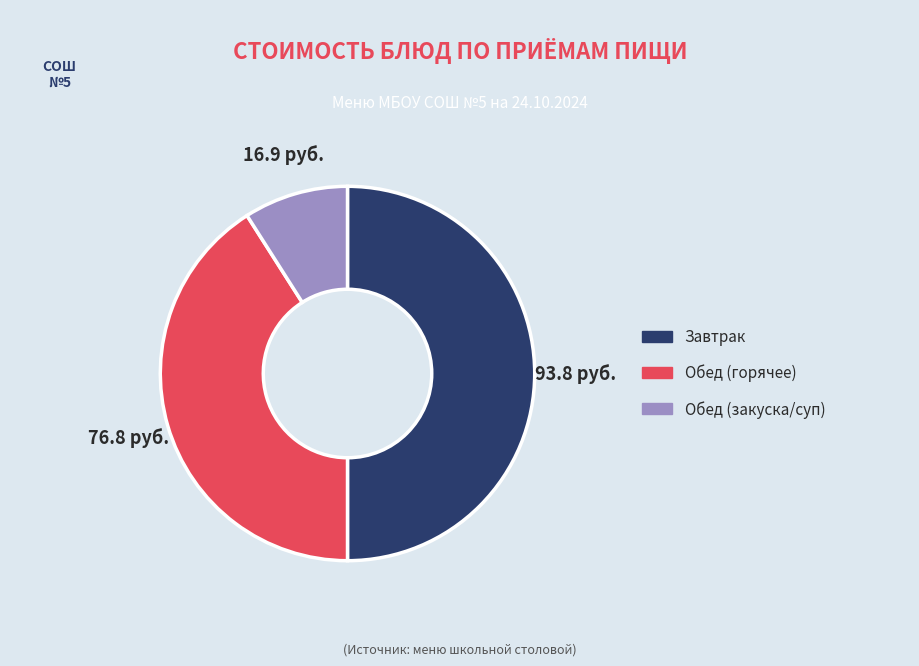

Is there any slice that represents more than half of the pie?

No